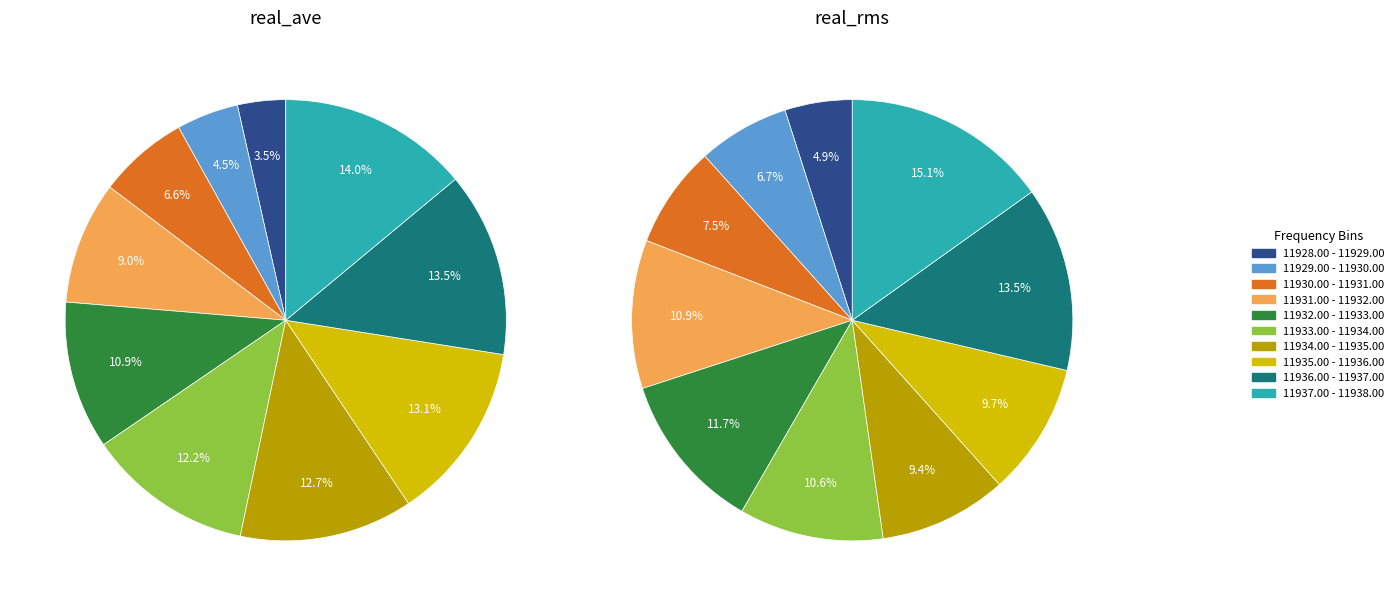

Between 11930.25 and 11929.75, which is larger?

11930.25